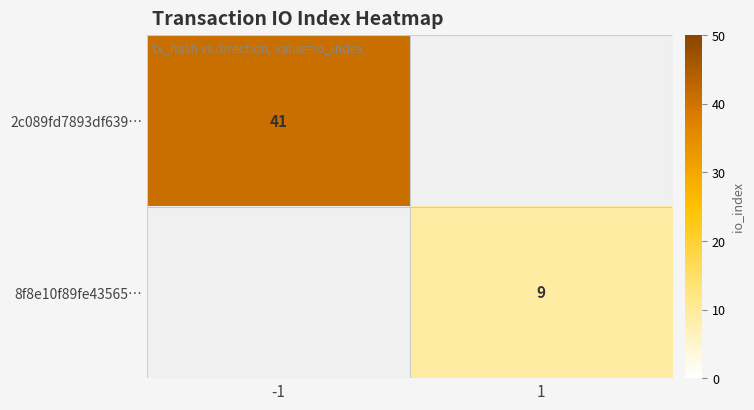

True or false: 2c089fd7893df639… has a value of 41 at -1.

True